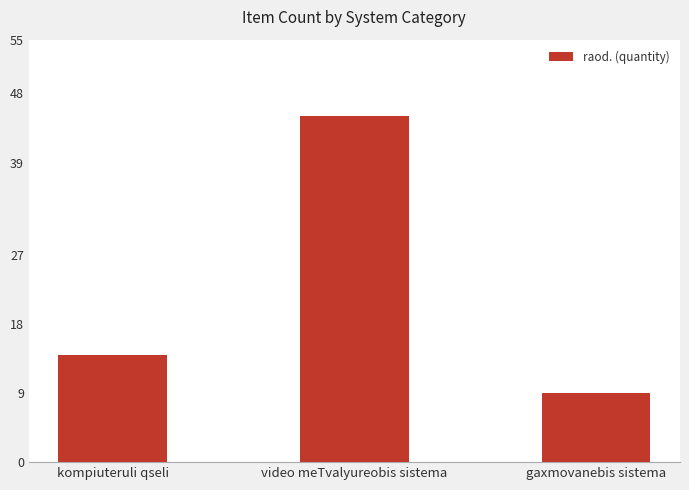

True or false: the data shows 14 at kompiuteruli qseli.

True